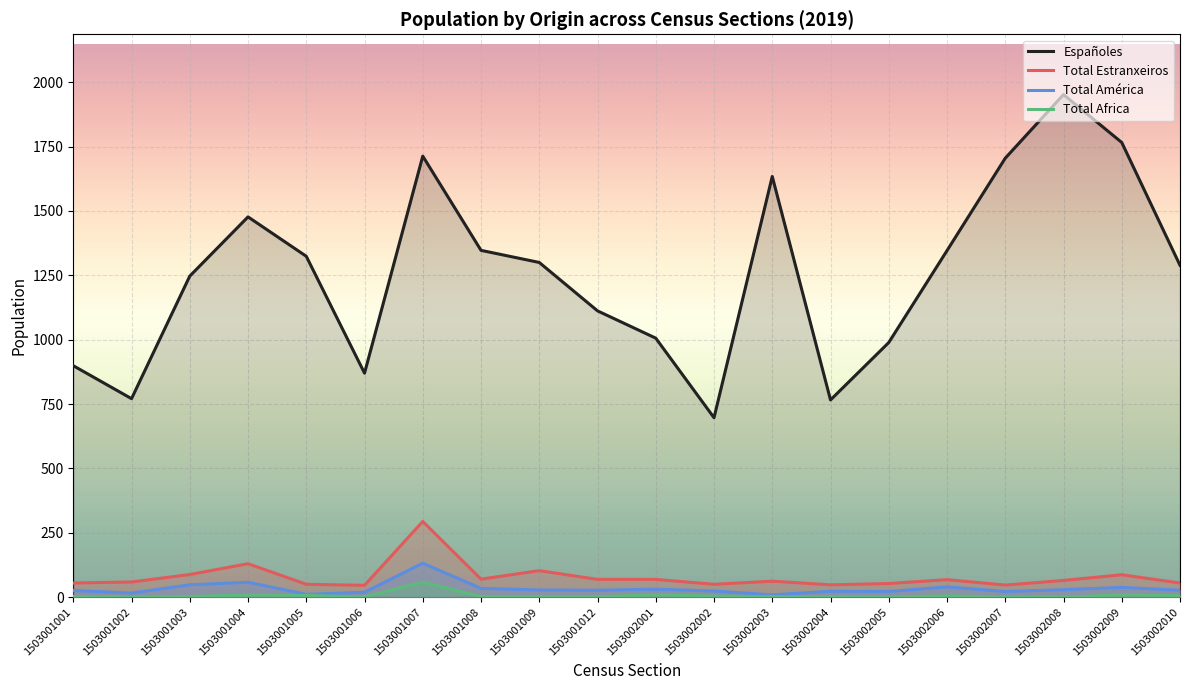

Does the chart display data point markers on the line(s)?

No